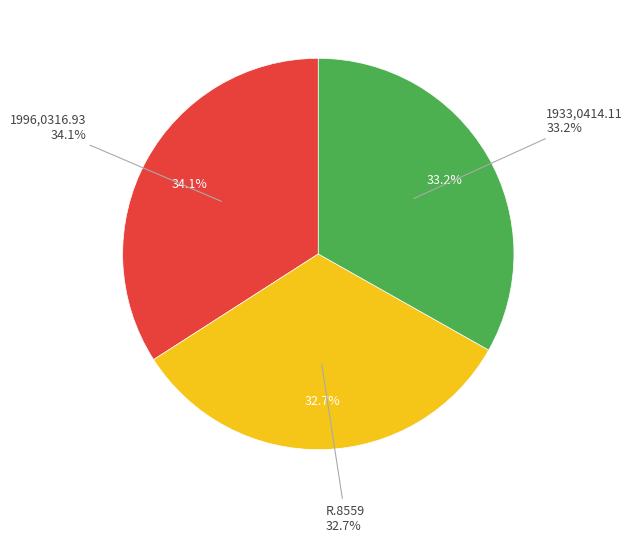

What is the ratio of the value at 1933,0414.11 to the value at 1996,0316.93?

1.0